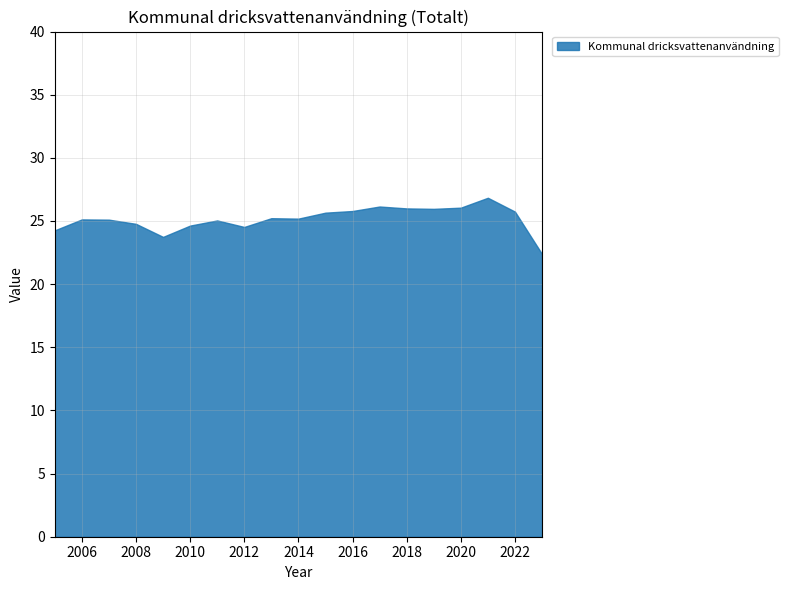

What is the value of the 17th point from the left?

26.8